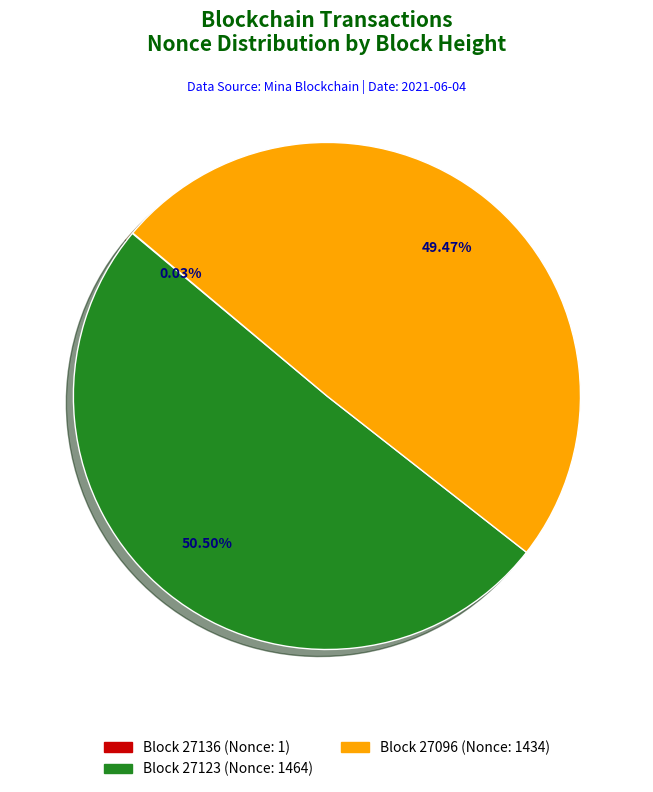

Does any single category account for the majority?

Yes